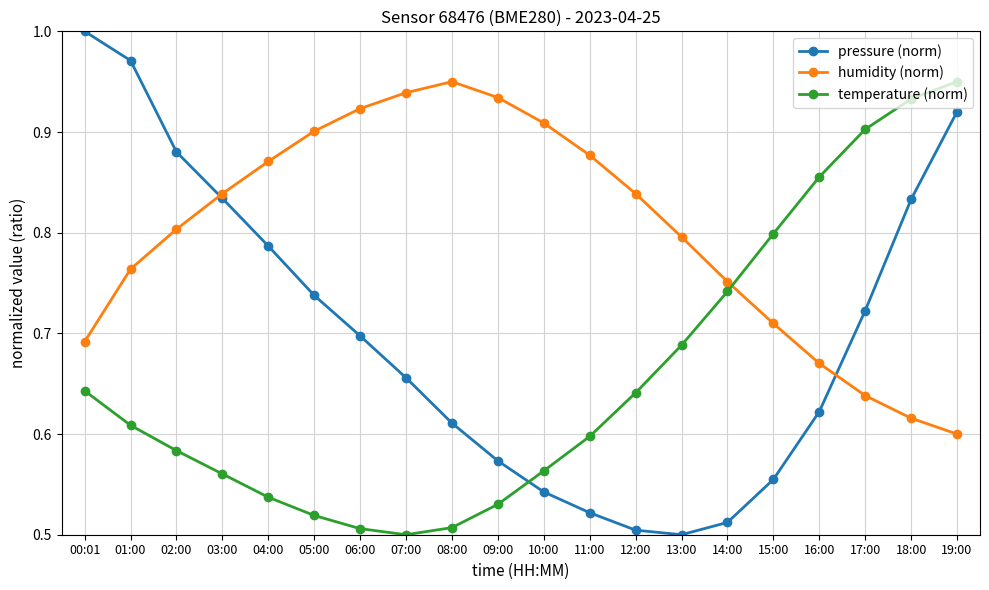

List the series in order of their overall mean, lowest first.

temperature (norm), pressure (norm), humidity (norm)